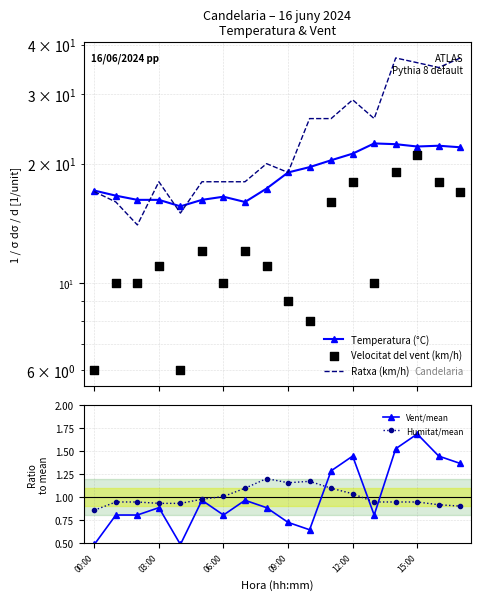

Which series reaches the maximum Y coordinate?

Ratxa (km/h)